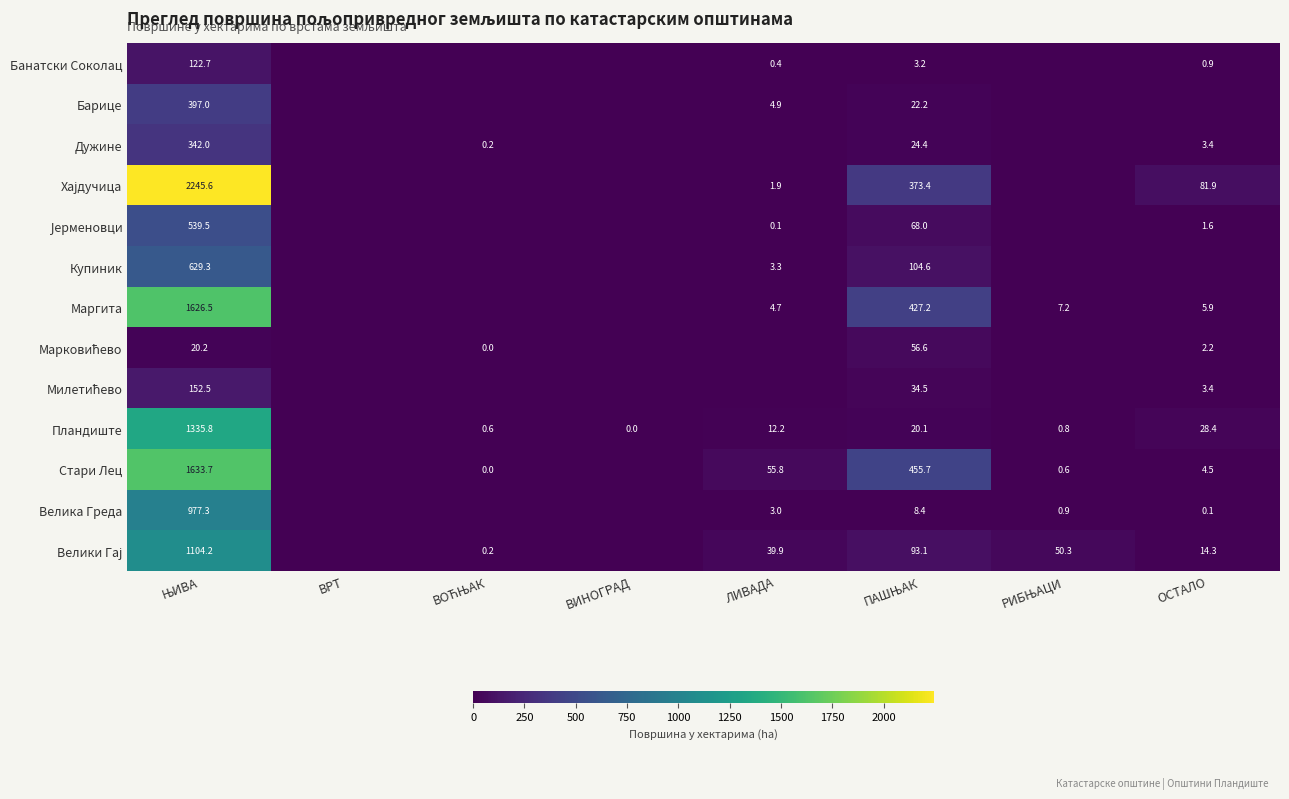

The value of Пландиште at ОСТАЛО is 28.4. True or false?

True